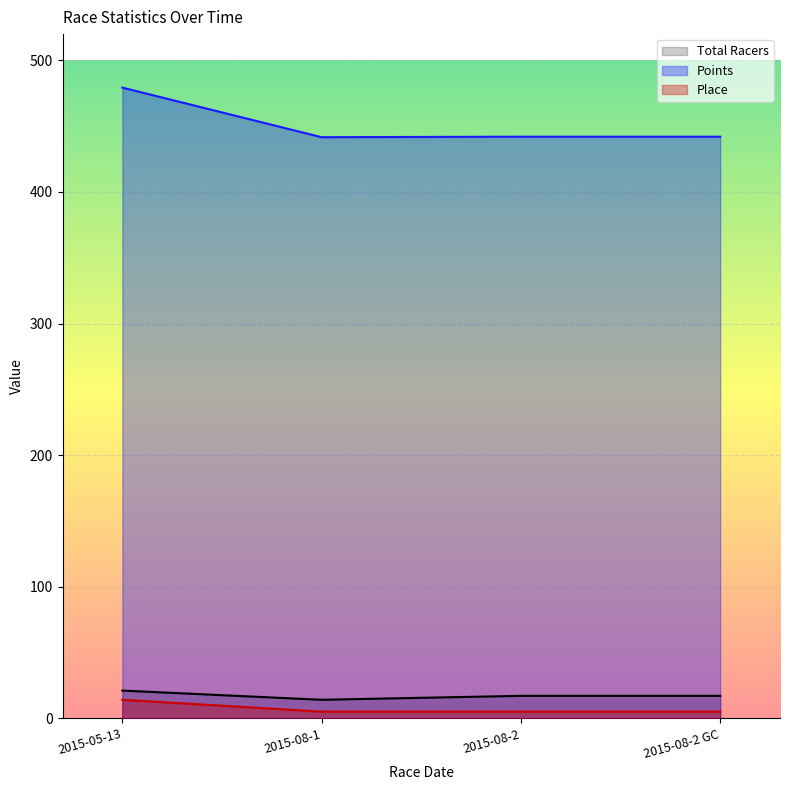

At which label does Place reach its peak?

2015-05-13